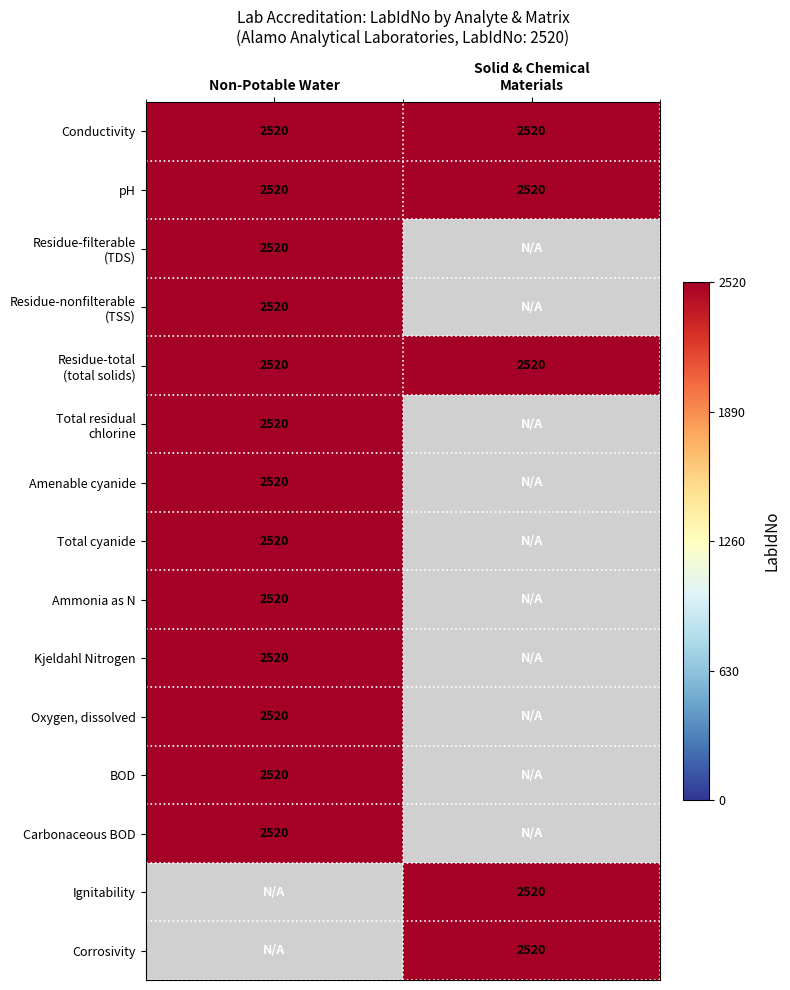

What value does the pH series have at Non-Potable Water?

2520